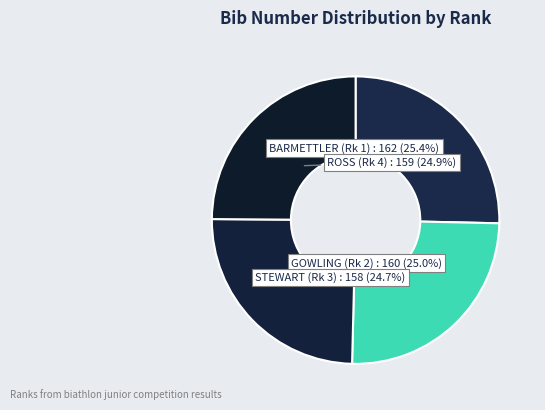

The STEWART (Rk 3) slice represents 37% of the pie. True or false?

False